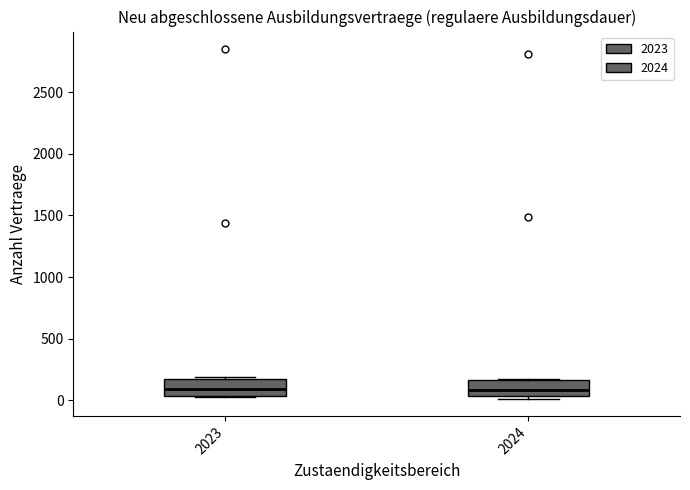

Where does the median line of the box at x = 2024 sit on the y-axis? The values are not printed on the chart, so give them approximately, as read against the axis.

100